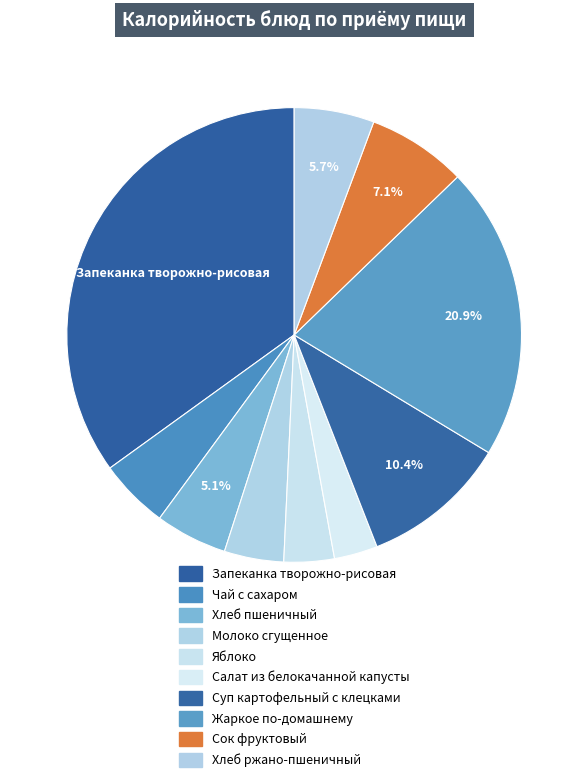

What is the change in value from Молоко сгущенное to Хлеб ржано-пшеничный?

+18